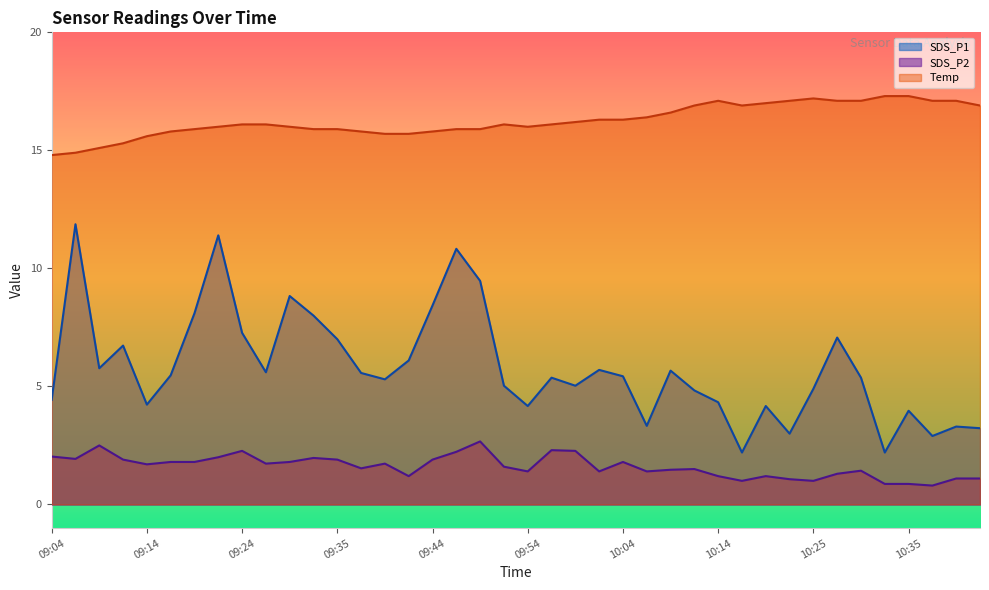

At which category is the sum across all series the highest?

09:22